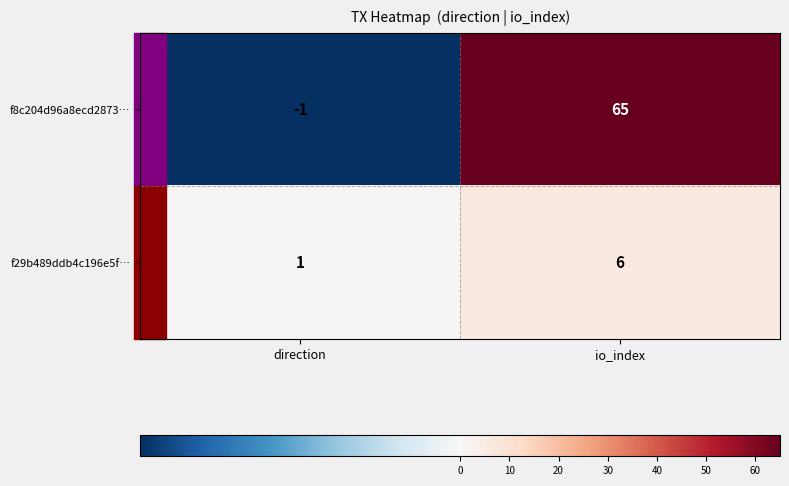

What is the difference between the f8c204d96a8ecd2873… values at direction and io_index?

66